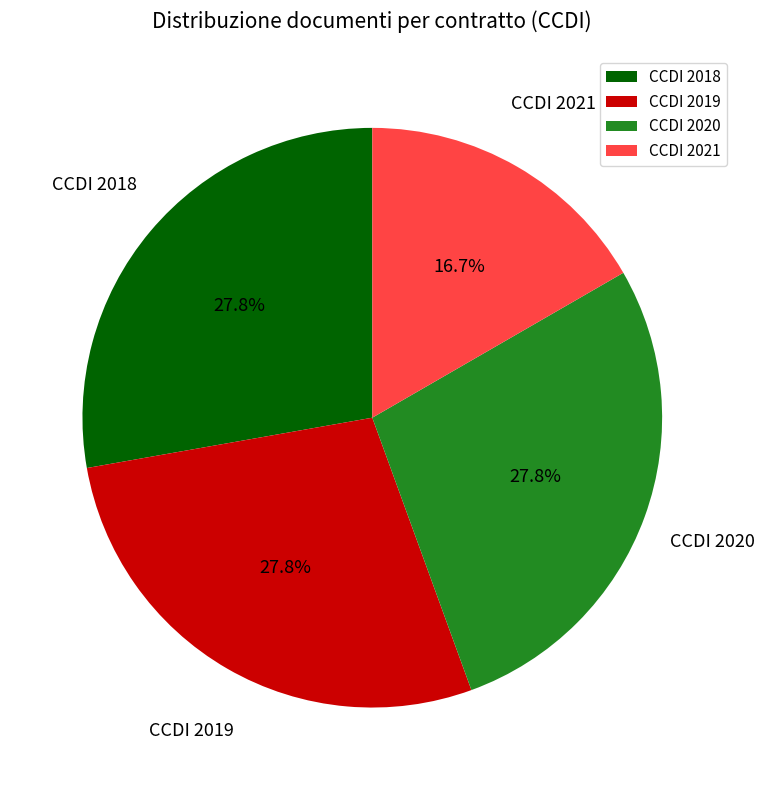

Is it true that CCDI 2020 is 28% of the pie?

True